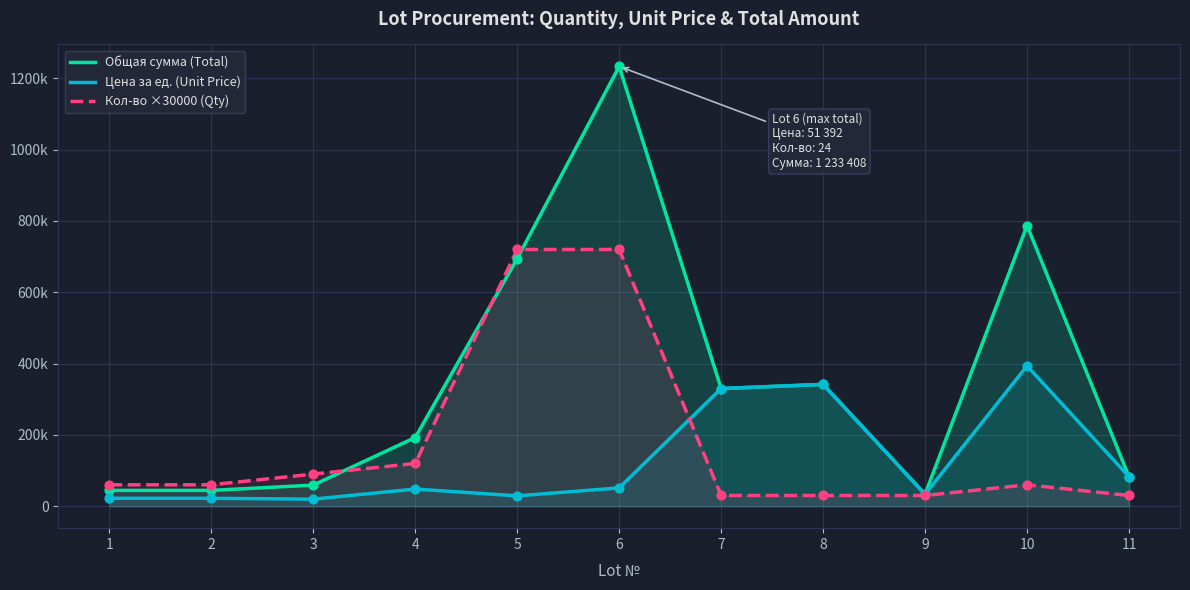

Is the value of Цена за ед. (Unit Price) at 1 greater than the value of Кол-во ×30000 (Qty) at 6?

No